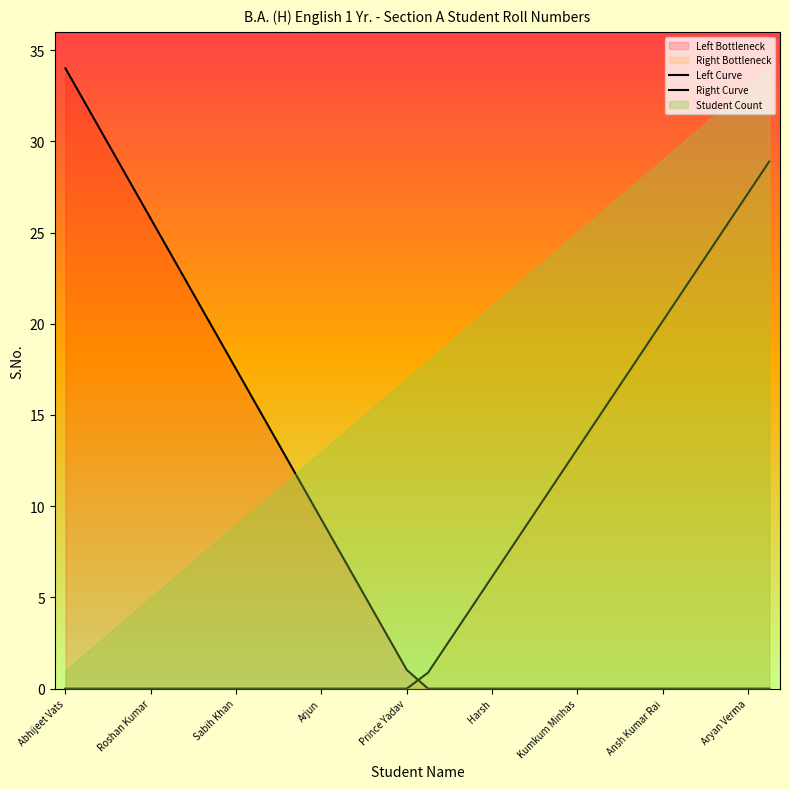

What is the difference between the highest and lowest values at 23?

11.4